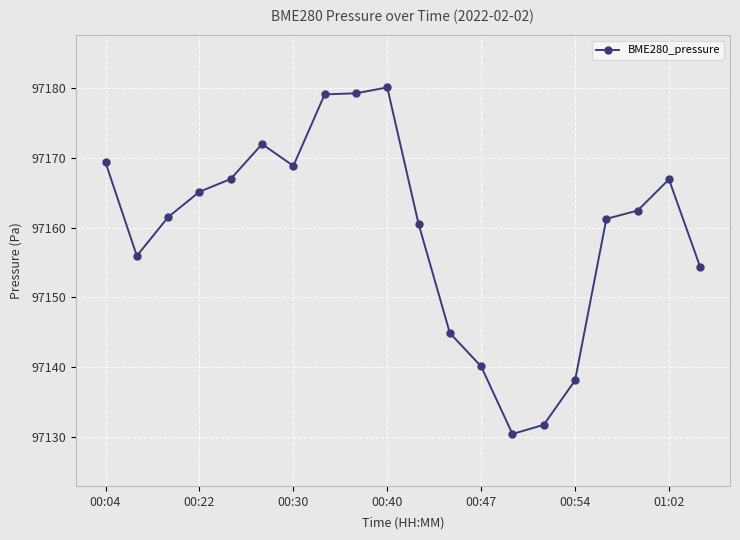

True or false: there are more than 2 points higher than both neighbors.

True